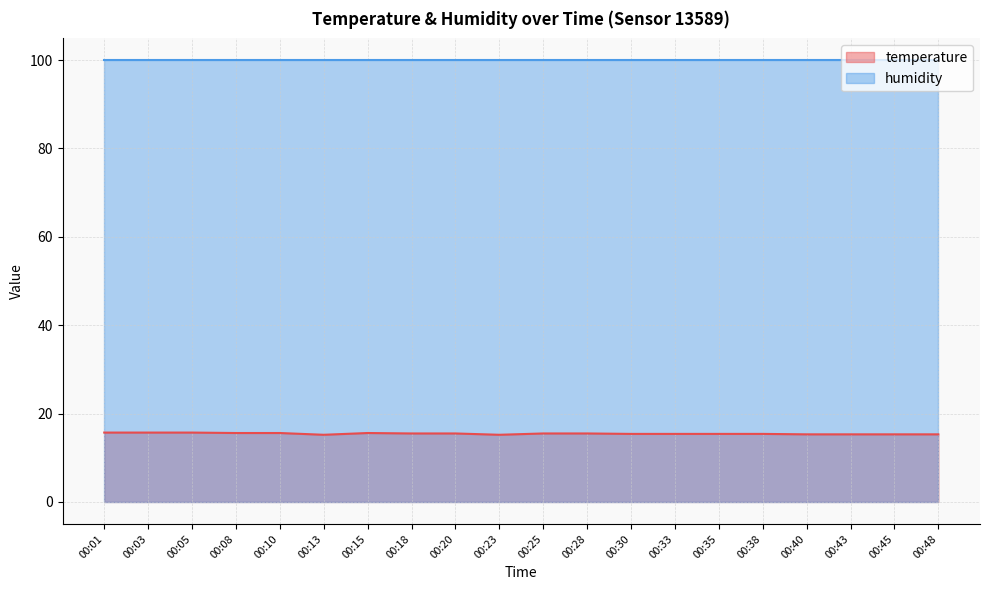

Read the value at 00:13.

15.2